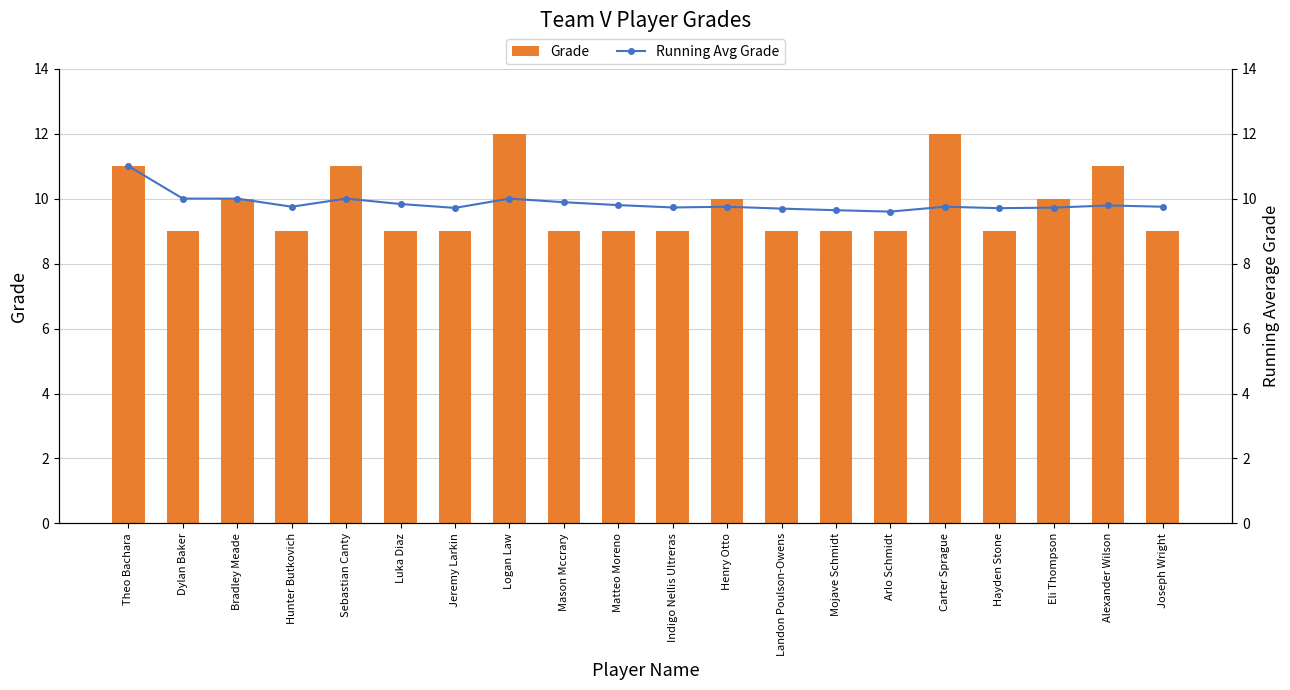

The Grade series shows 9 at Indigo Nellis Ultreras. True or false?

True